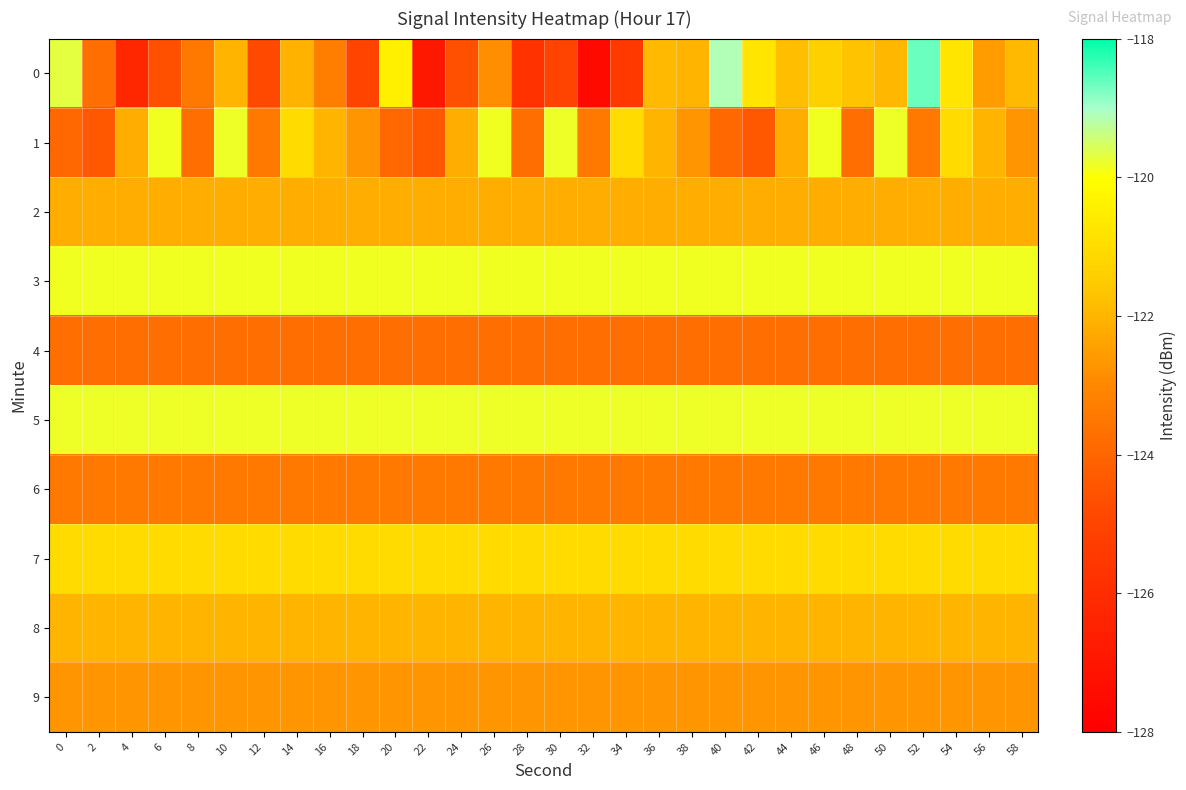

How many distinct data groups are displayed?

10